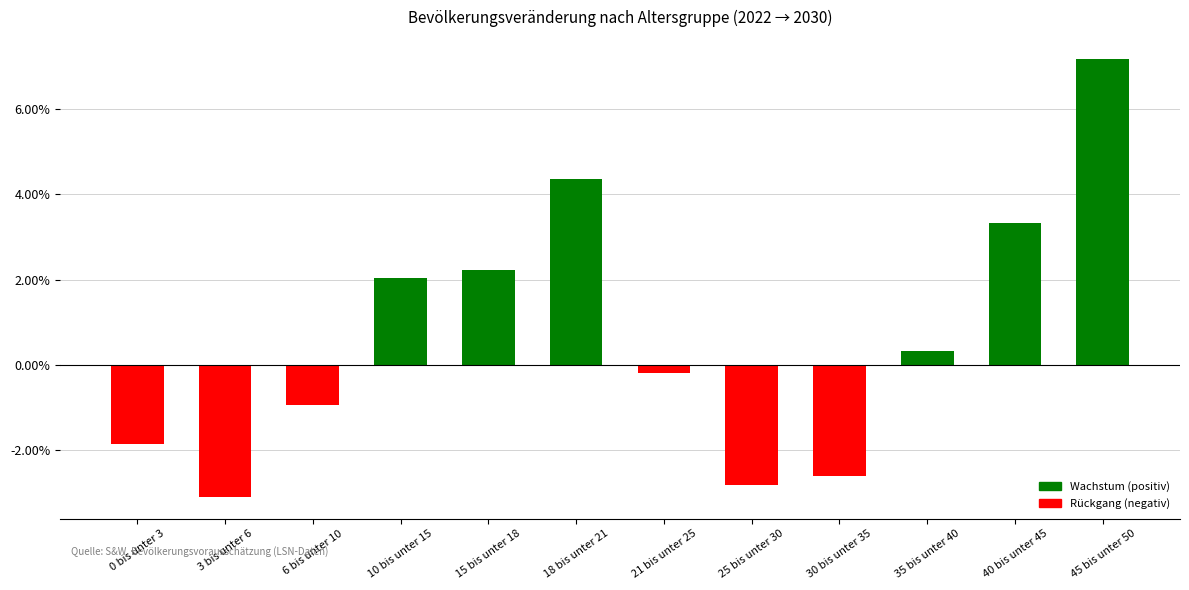

True or false: the data shows 1.6 at 15 bis unter 18.

False